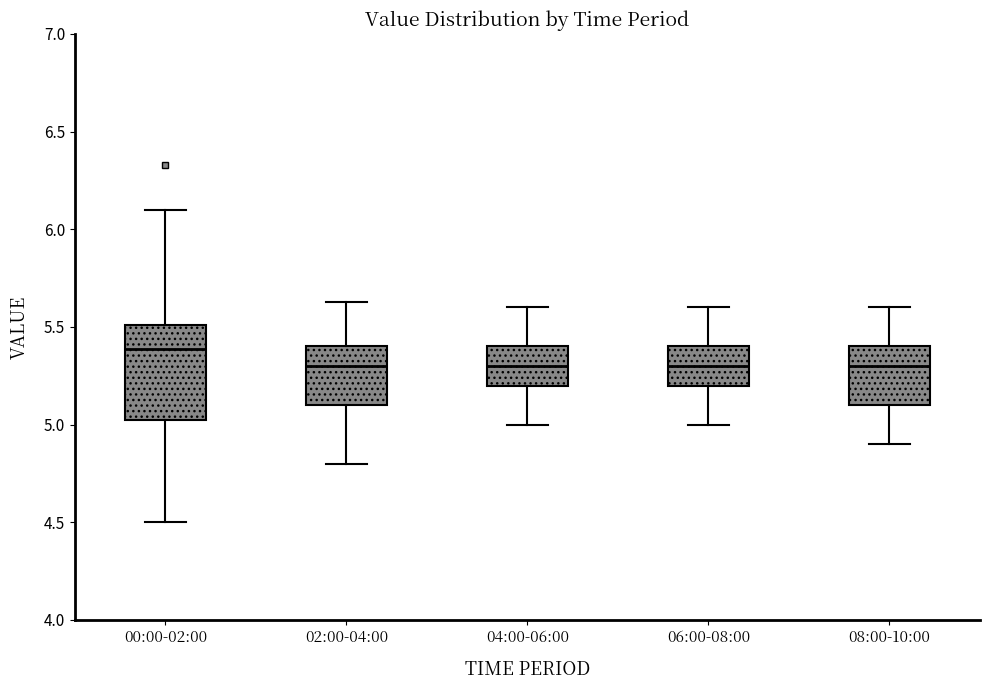

Where is the upper edge of the box for 02:00-04:00 on the y-axis? The values are not printed on the chart, so give them approximately, as read against the axis.

5.40